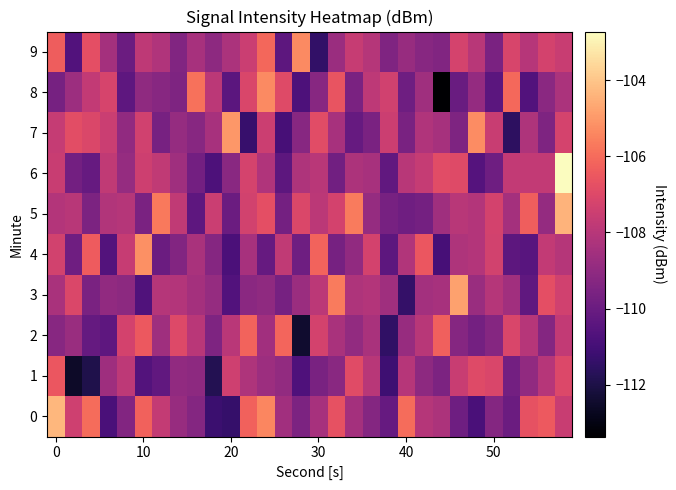

List the series in order of their peak value, lowest first.

1, 2, 8, 9, 4, 7, 3, 5, 0, 6